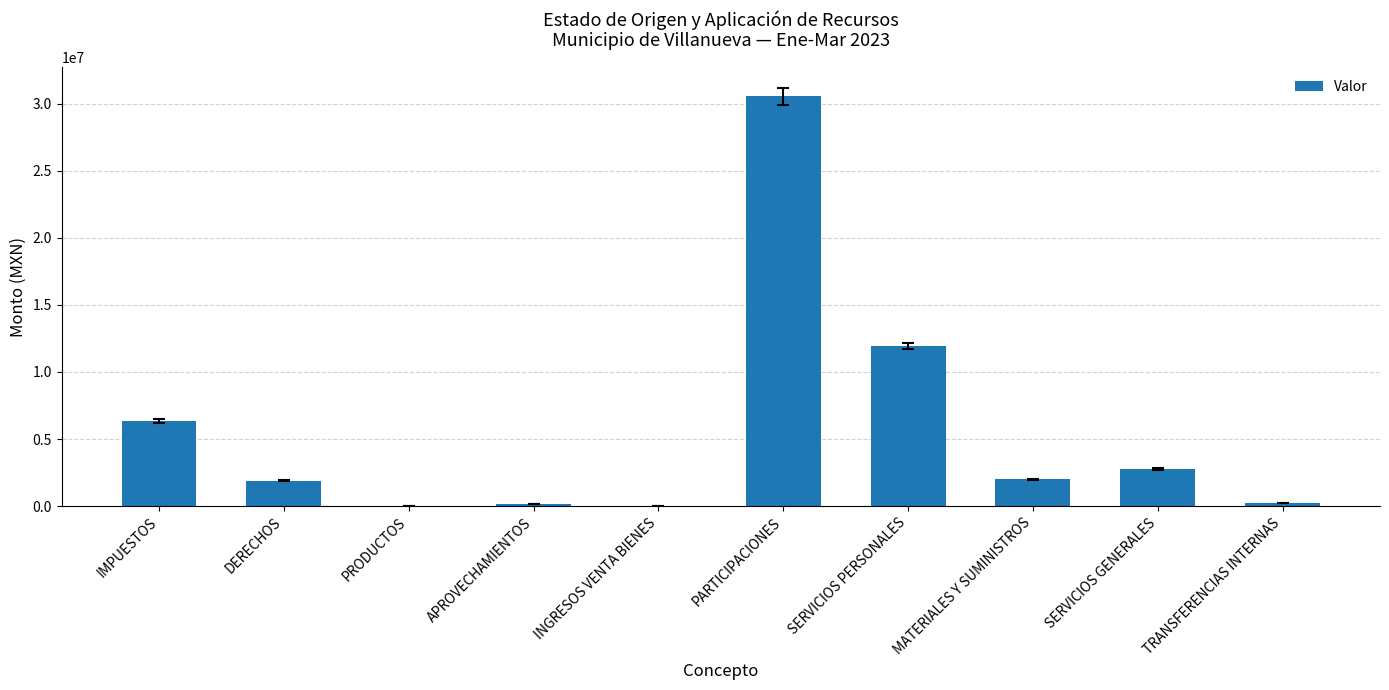

Which has a higher value, MATERIALES Y SUMINISTROS or PARTICIPACIONES?

PARTICIPACIONES